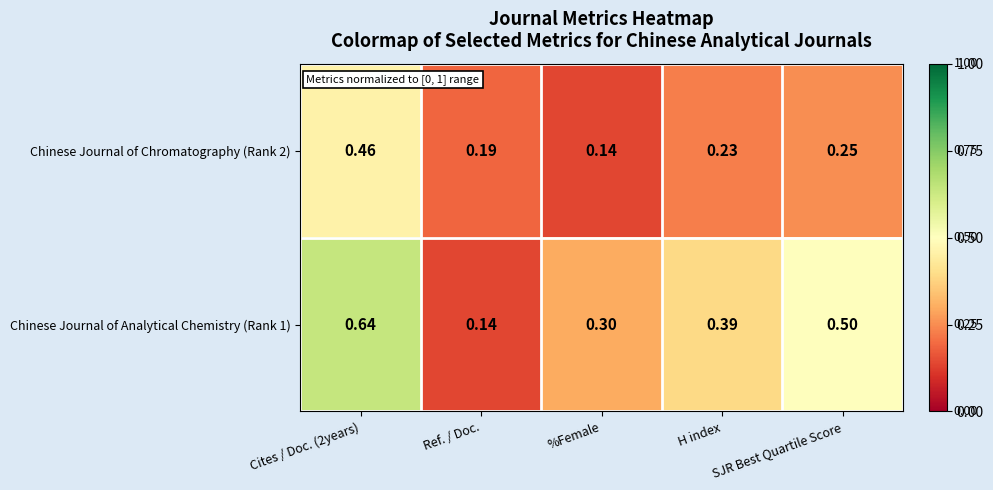

List the series in order of their overall mean, highest first.

Chinese Journal of Analytical Chemistry (Rank 1), Chinese Journal of Chromatography (Rank 2)